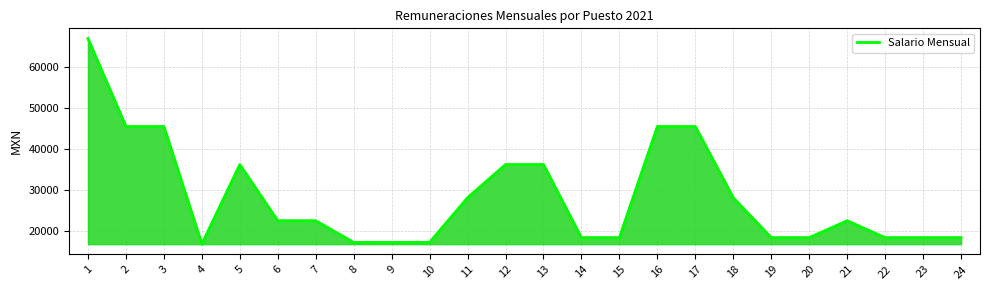

Reading left to right, extract all data points from this chart.

66873	45429	45429	16775	36155	22453	22453	17187	17187	17187	28072	36155	36155	18338	18338	45429	45429	28072	18338	18338	22453	18338	18338	18338